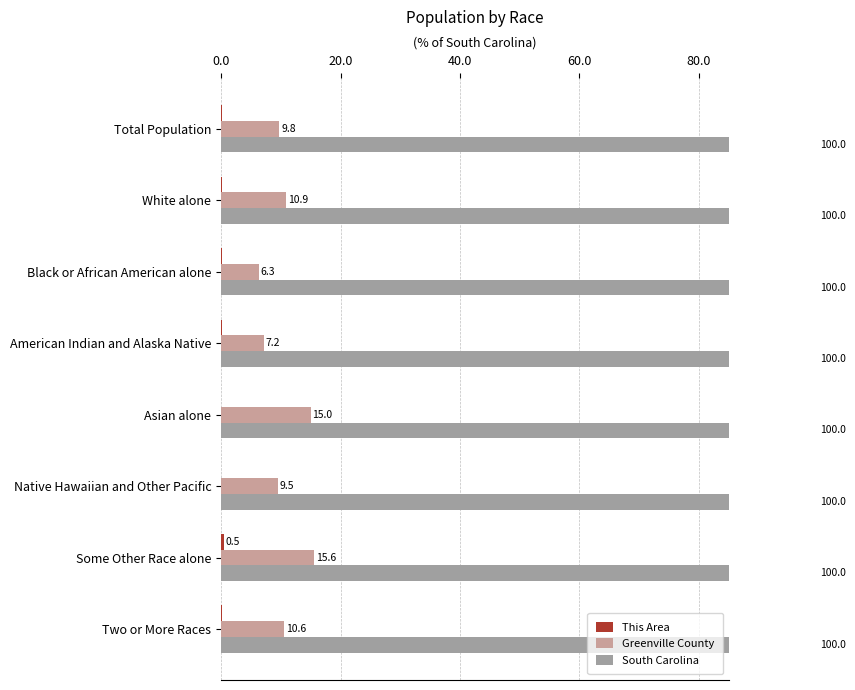

At how many categories does at least one series exceed 5?

8